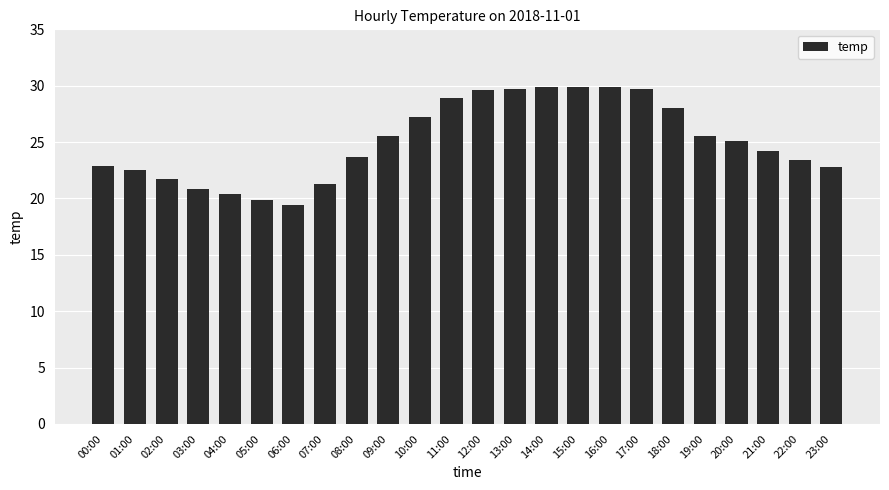

What is the value of the 12th bar from the left?

28.9